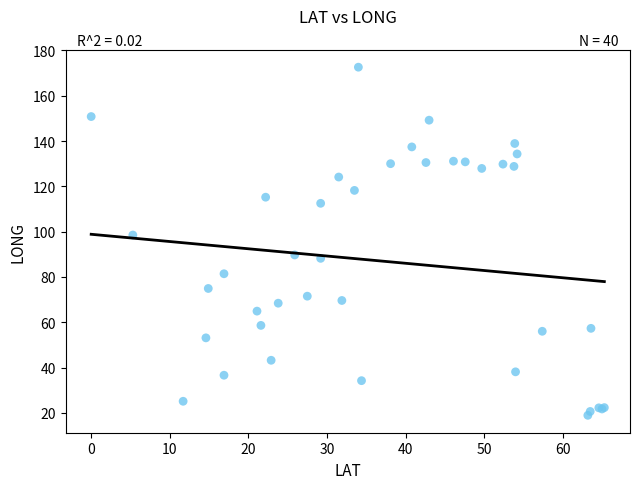

What Y value in the scatter plot is closest to 95?

98.5